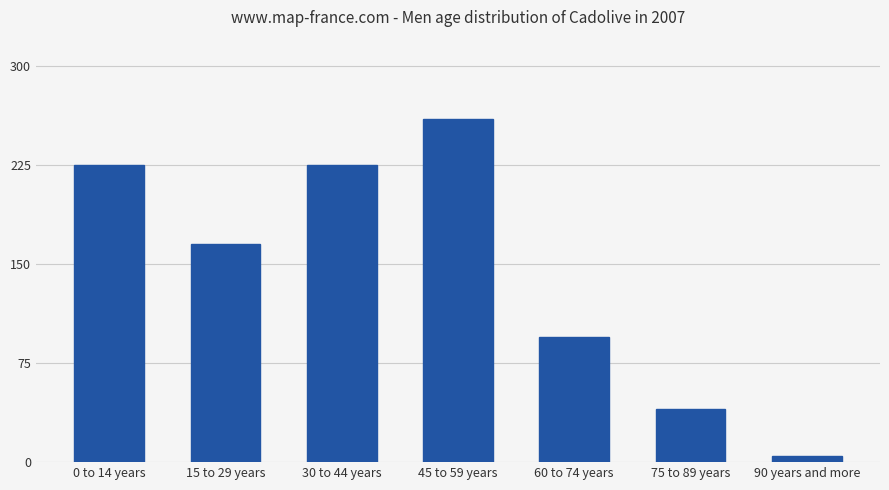

Count the number of categories in the chart.

7